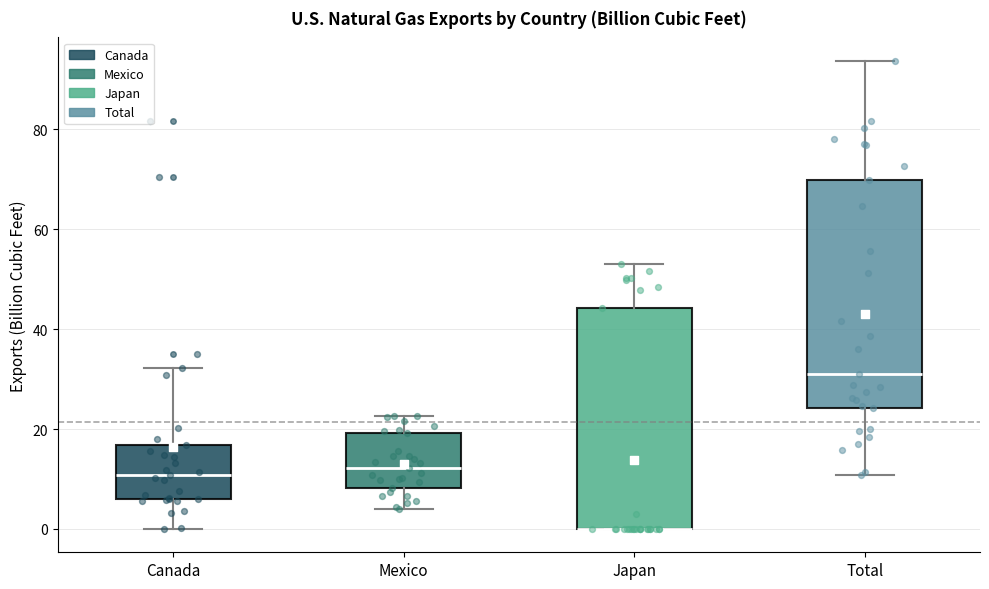

Reading left to right, transcribe this box plot: for each box, give where its median line is, the range the box spans, and where its two whiskers end, as read against the y-axis. The values are not printed on the chart, so give them approximately, as read against the axis.

Canada: median 10, box 6 to 16, whiskers 0 to 32
Mexico: median 12, box 8 to 20, whiskers 4 to 22
Japan: median 0 (drawn on the box's lower edge), box 0 to 44, whiskers 0 to 54
Total: median 32, box 24 to 70, whiskers 10 to 94